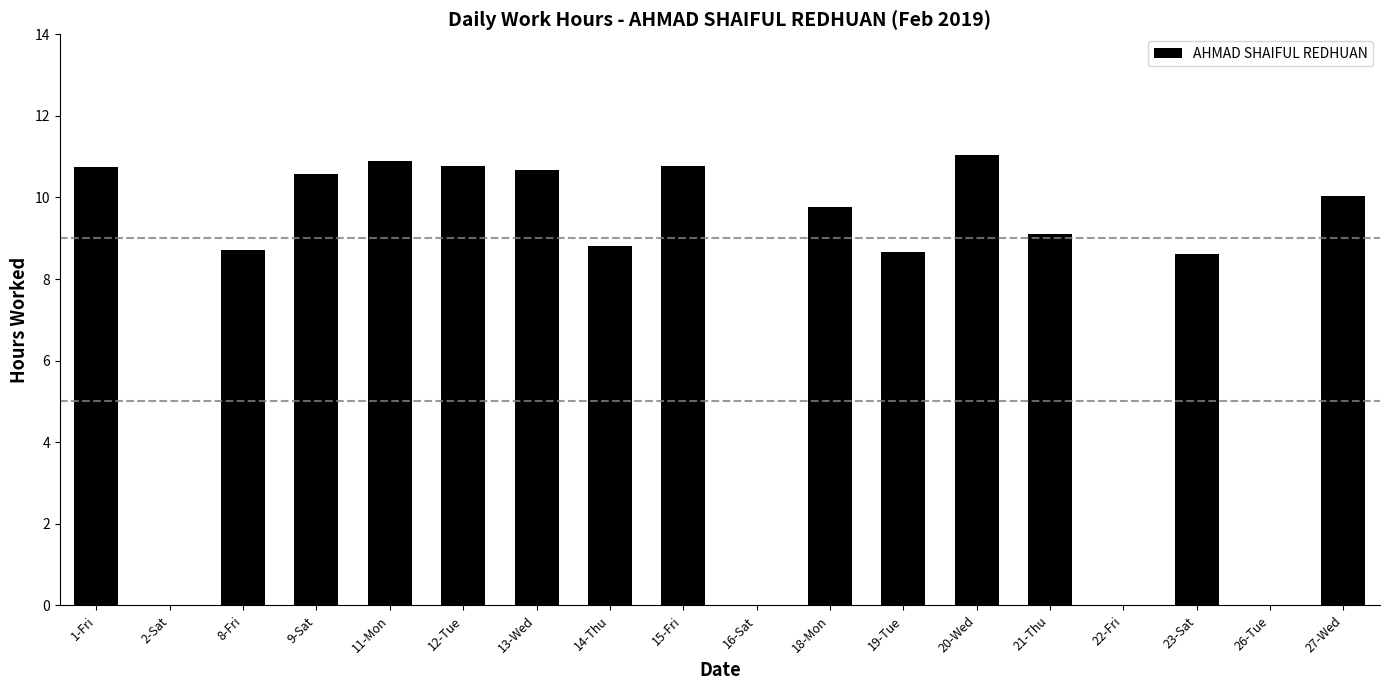

What is the change in value from 9-Sat to 26-Tue?

-10.6